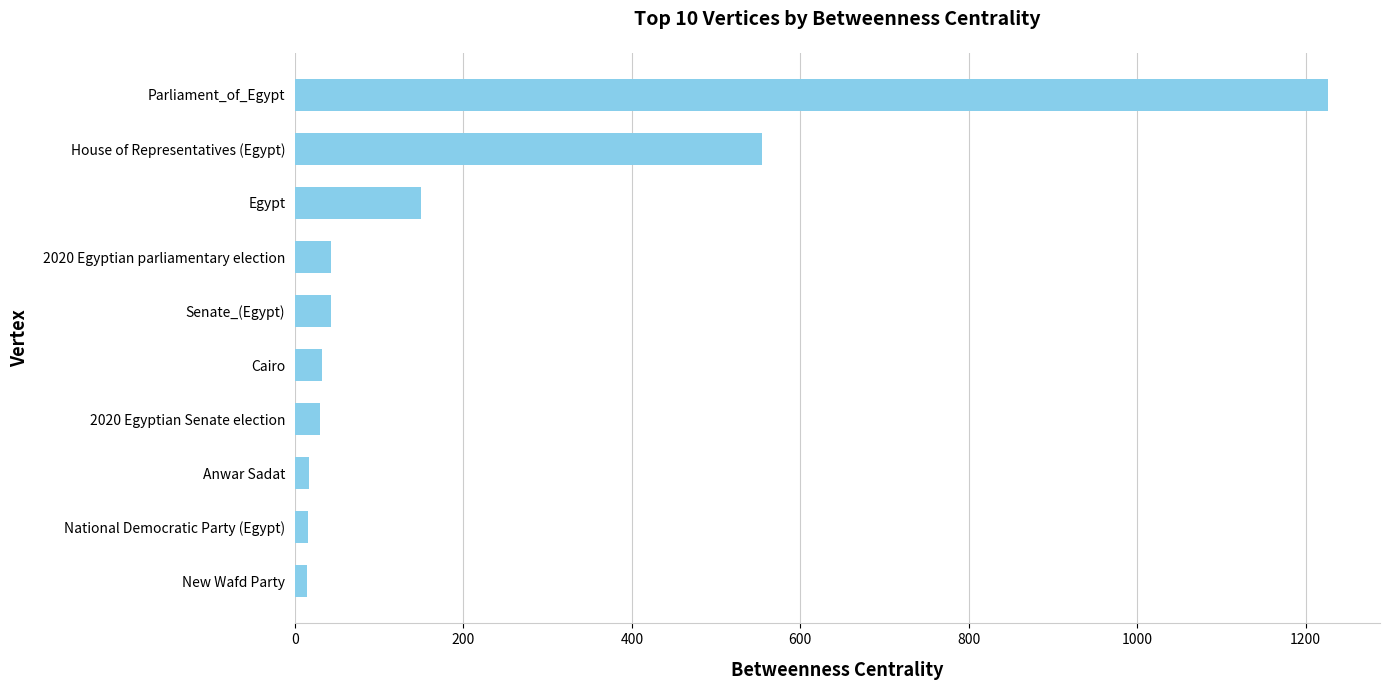

What is the difference between the maximum and second lowest values?

1211.3